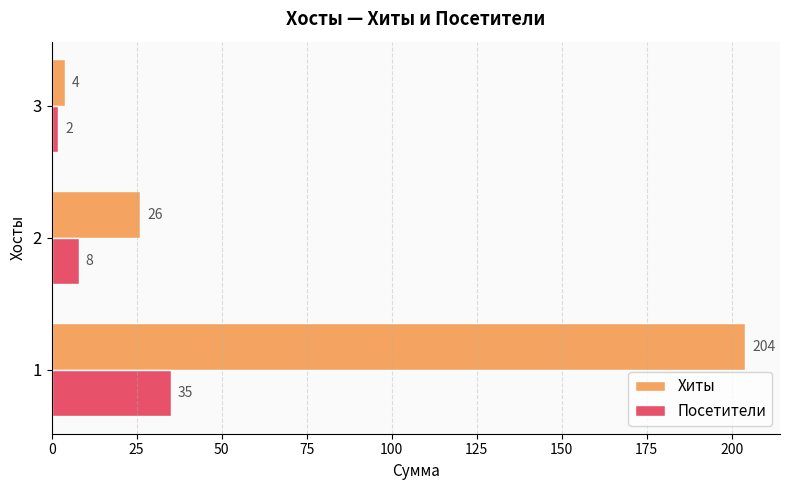

Rank the series by their average value, from lowest to highest.

Посетители, Хиты